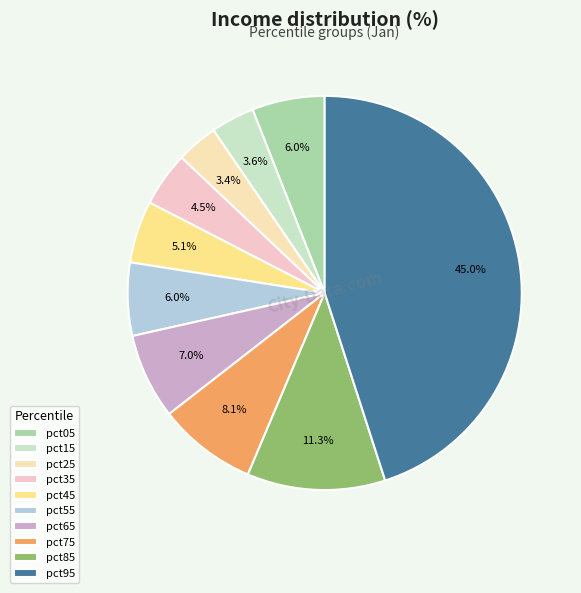

To the nearest percent, what percentage of the pie is pct45?

5%